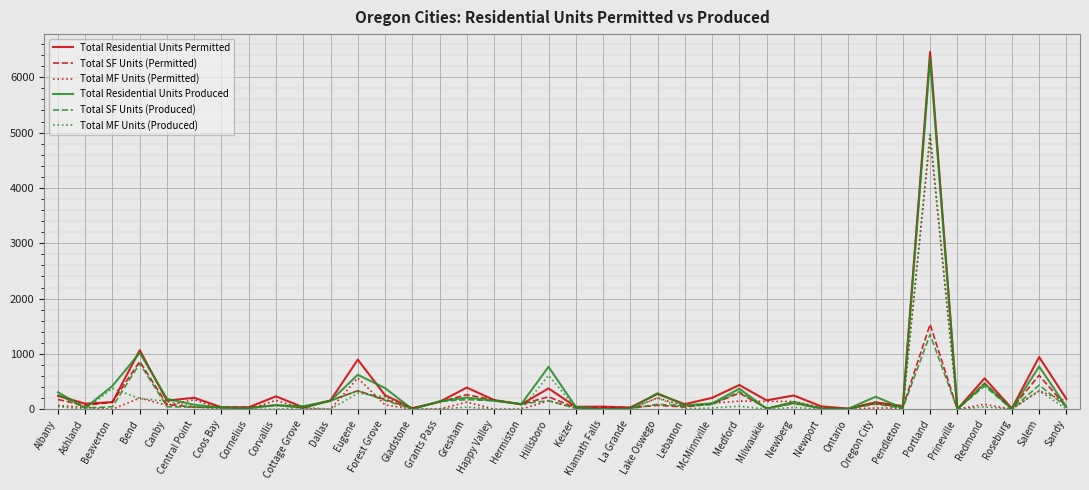

The Total Residential Units Produced series shows 143 at Grants Pass. True or false?

True